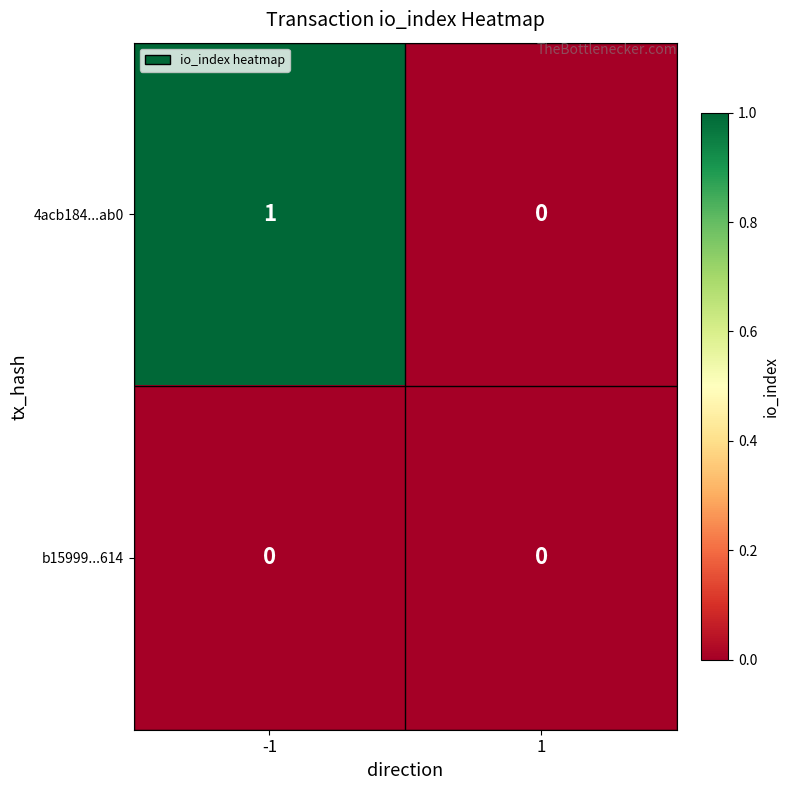

Rank the series by their average value, from highest to lowest.

4acb184...ab0, b15999...614